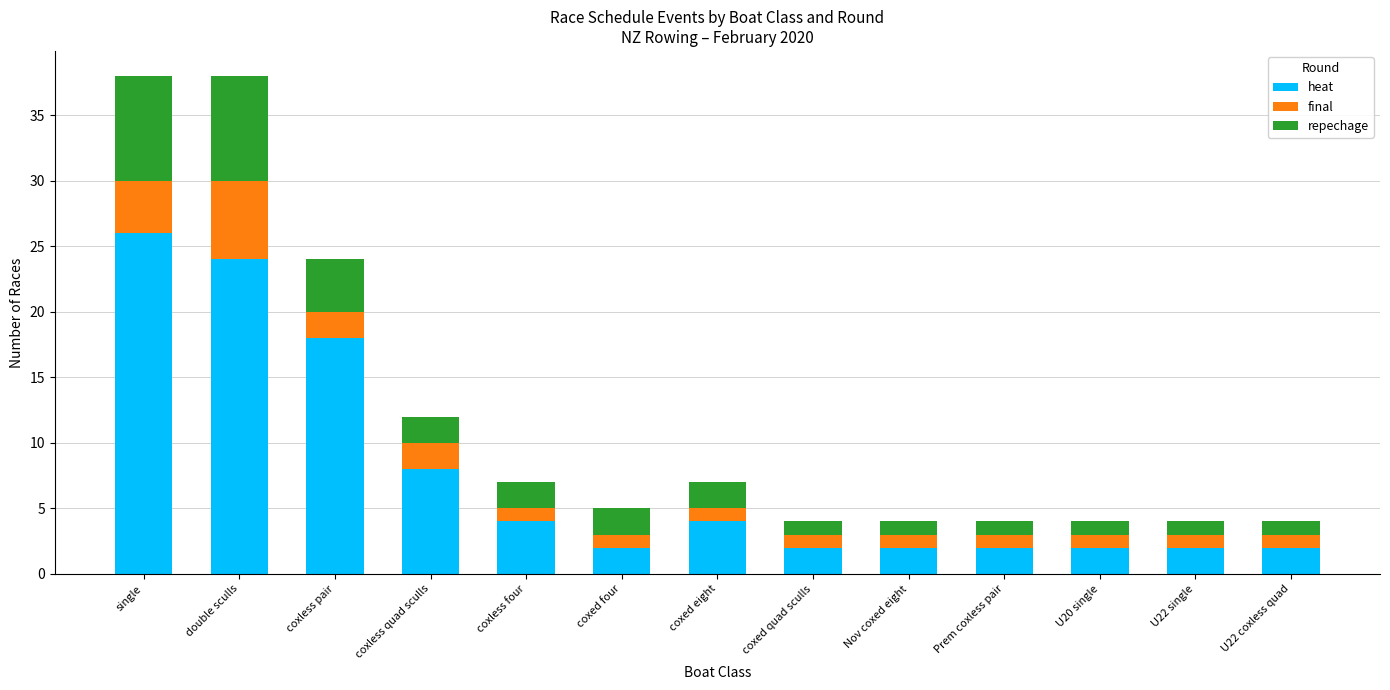

What is the total value across all series at U20 single?

4